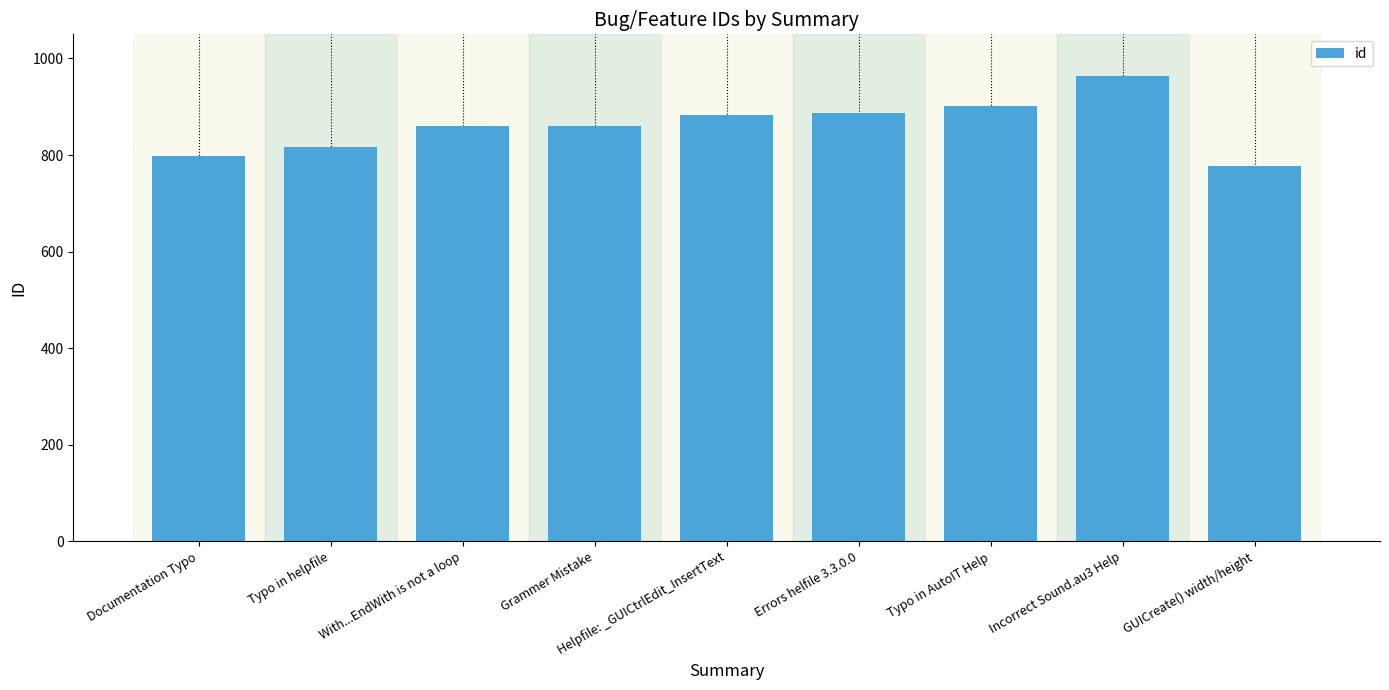

What is the change in value from Grammer Mistake to Incorrect Sound.au3 Help?

+102